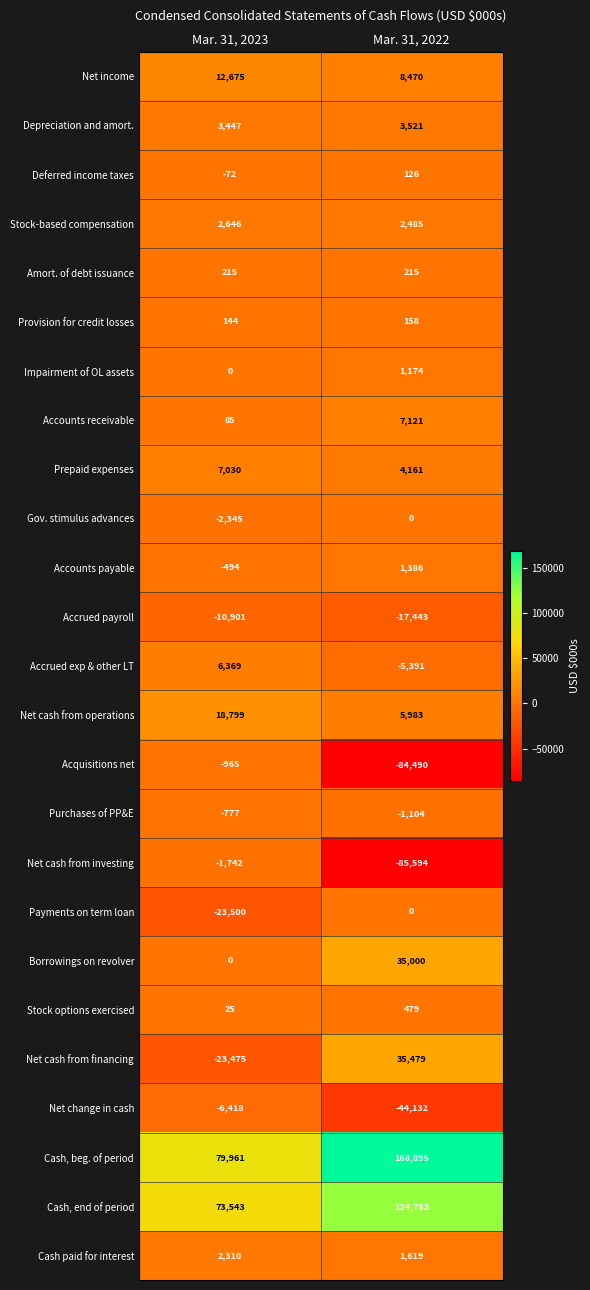

Which series has the largest range (max minus min)?

Cash, beg. of period